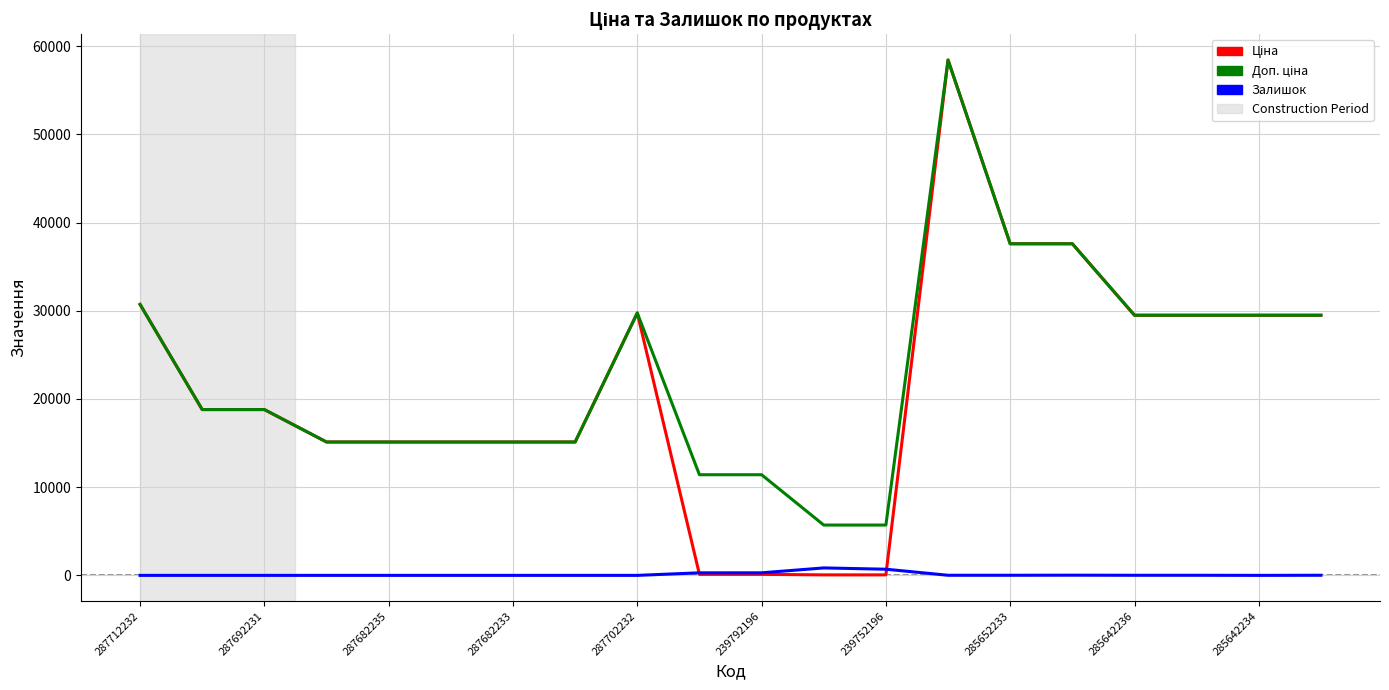

Is this an area chart (filled region under the line)?

No